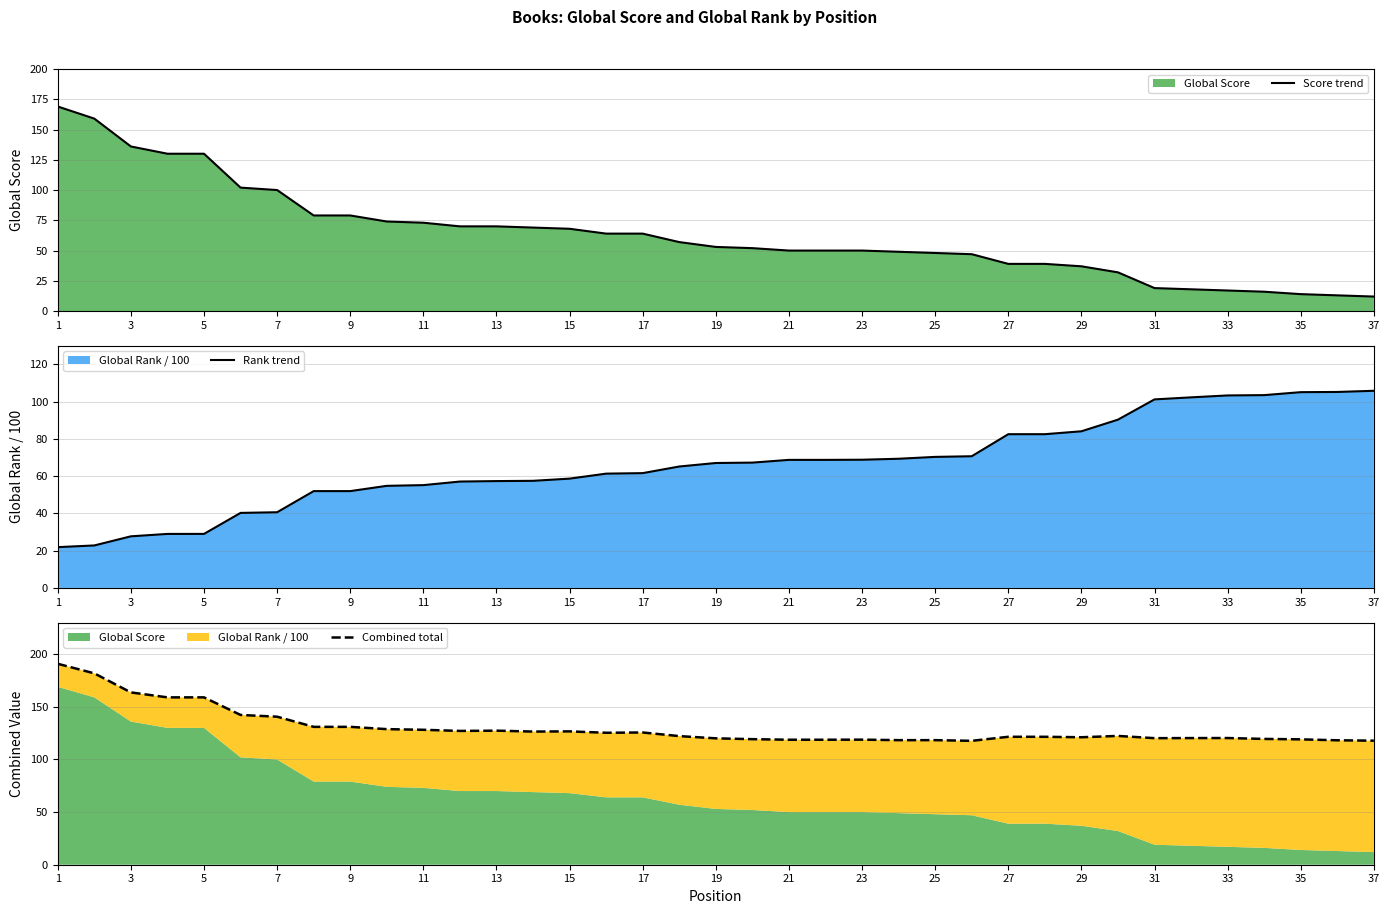

At which category is the sum across all series the highest?

1